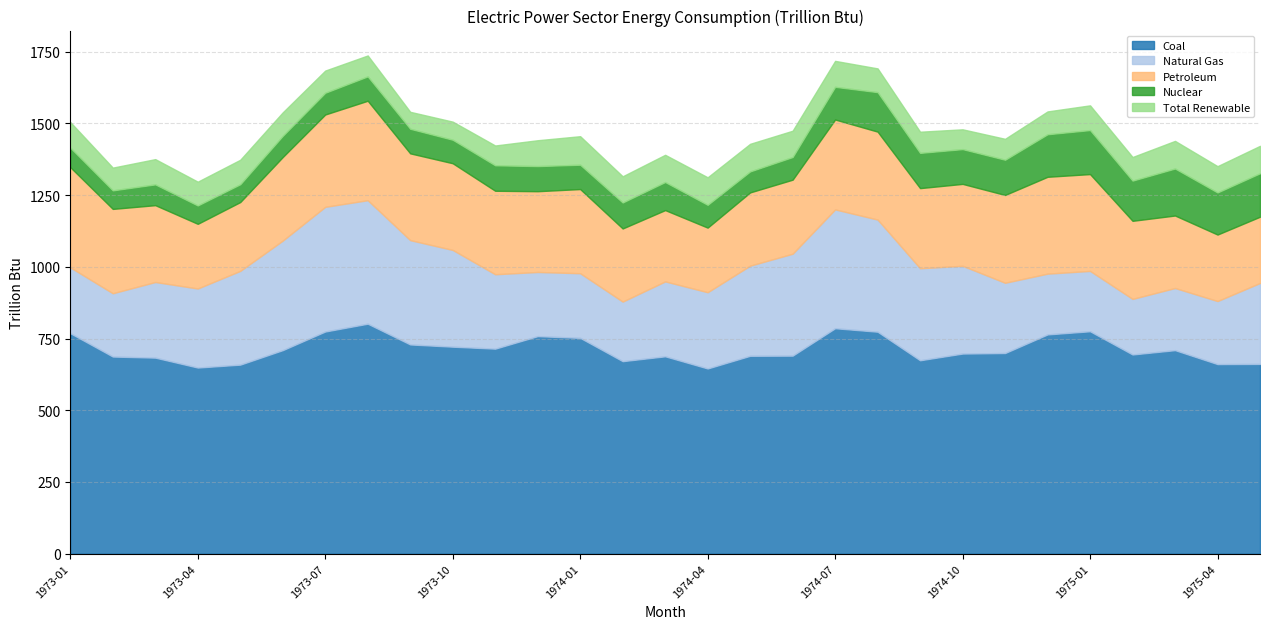

At which category is the sum across all series the highest?

1973-08